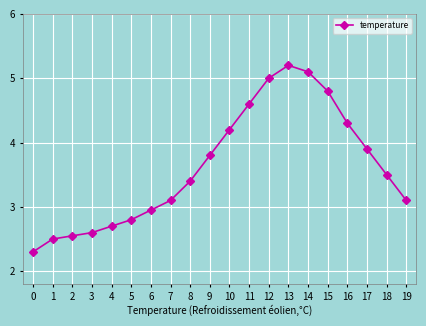

Is it true that the value at 0 is 3.8?

False